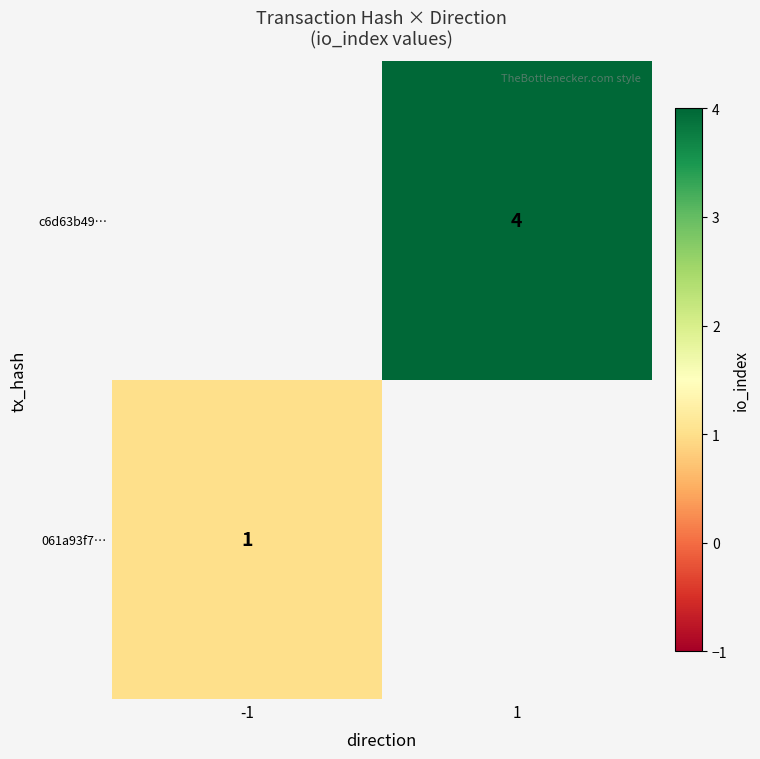

At how many categories does at least one series exceed 1?

1